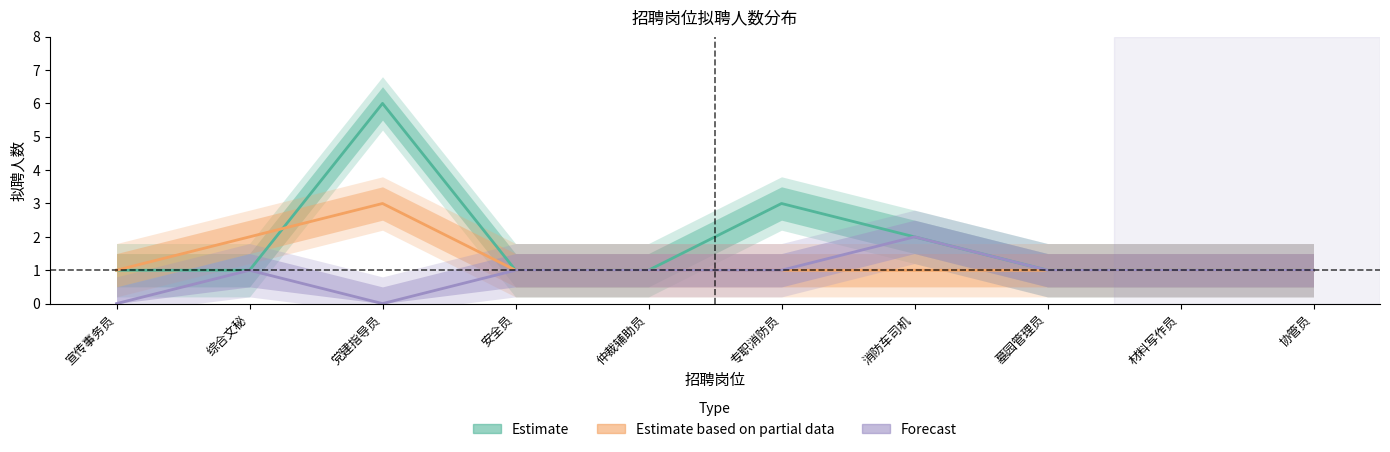

True or false: Estimate based on partial data and Forecast cross at least once.

False